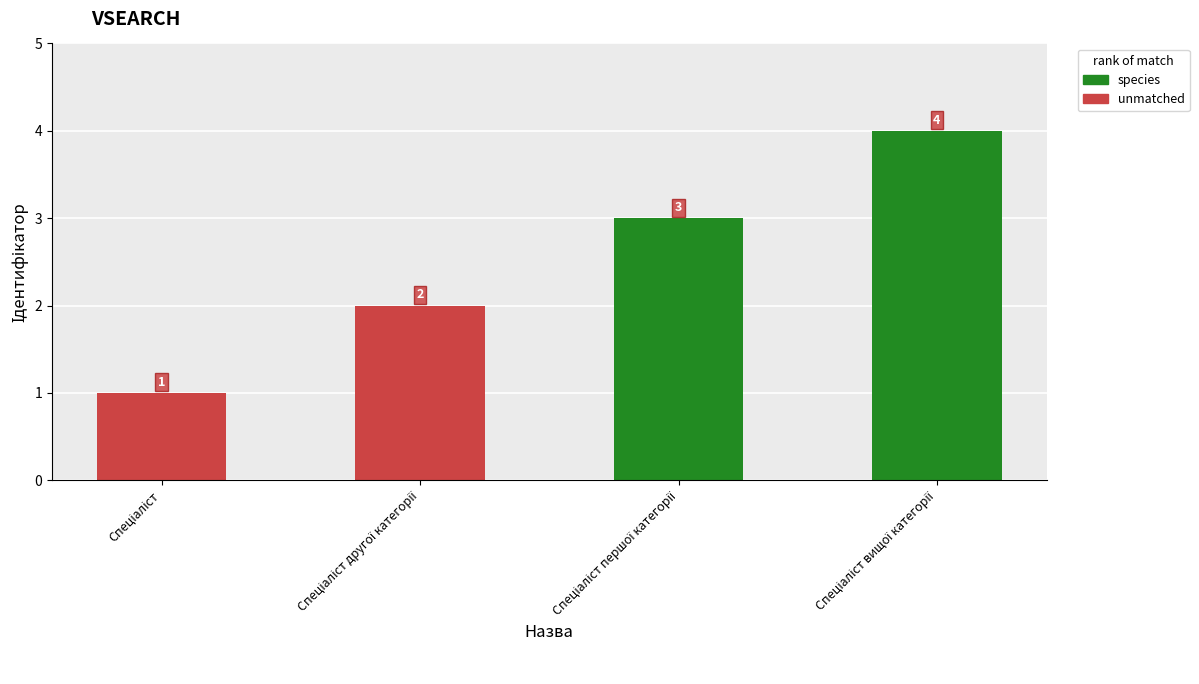

What is the greatest value displayed?

4